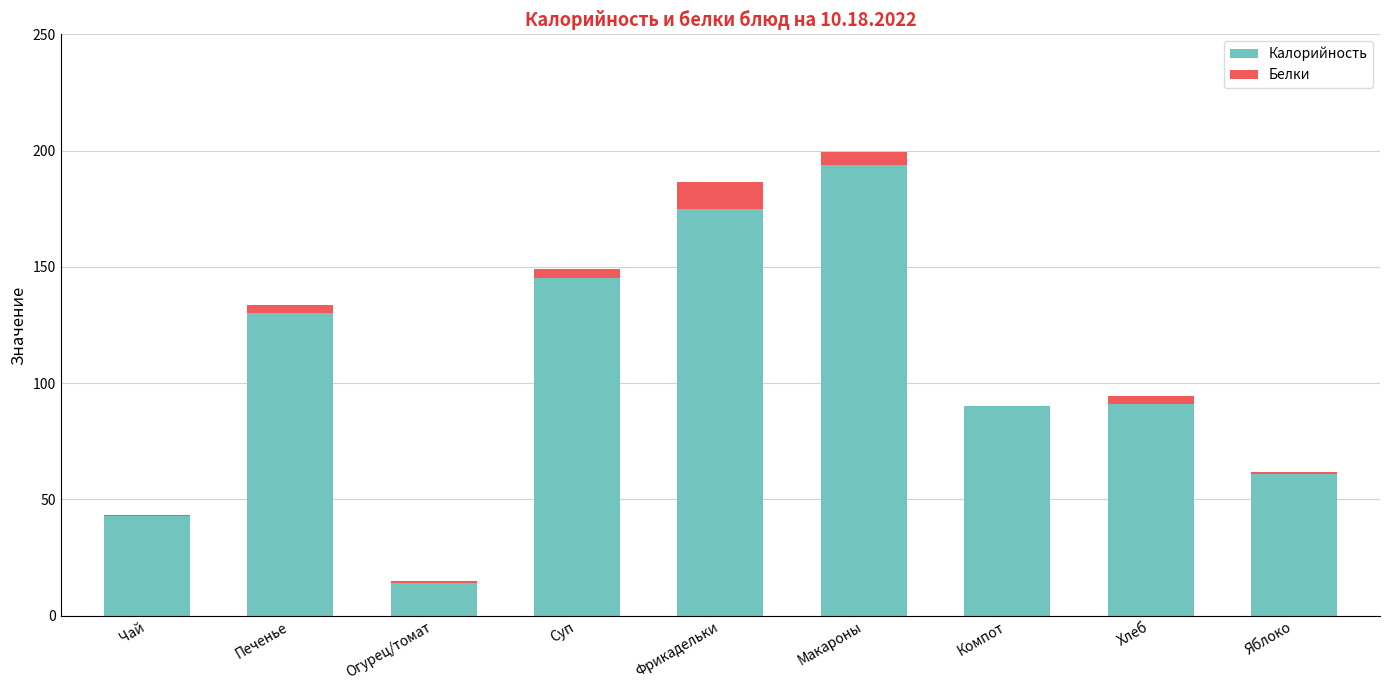

What is the sum of all Калорийность values?

943.0